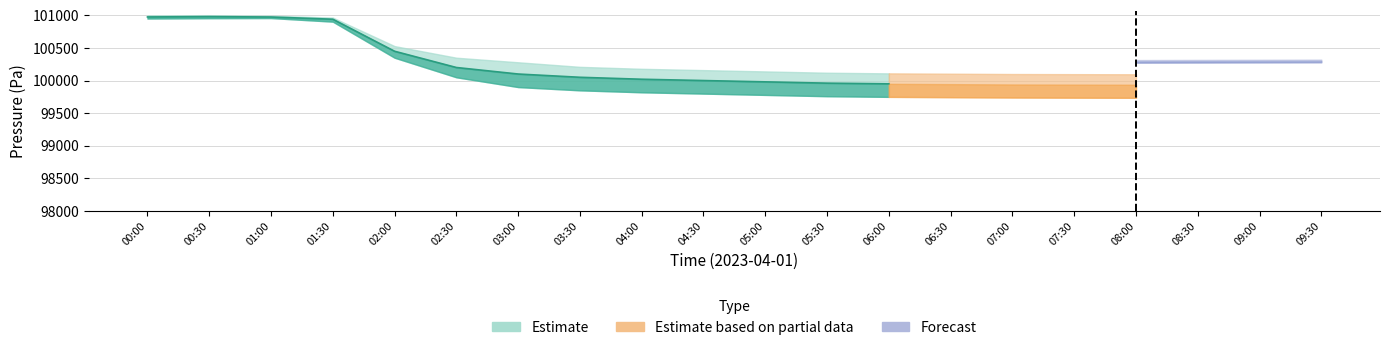

True or false: pressure_upper and temperature_lower intersect in this chart.

False